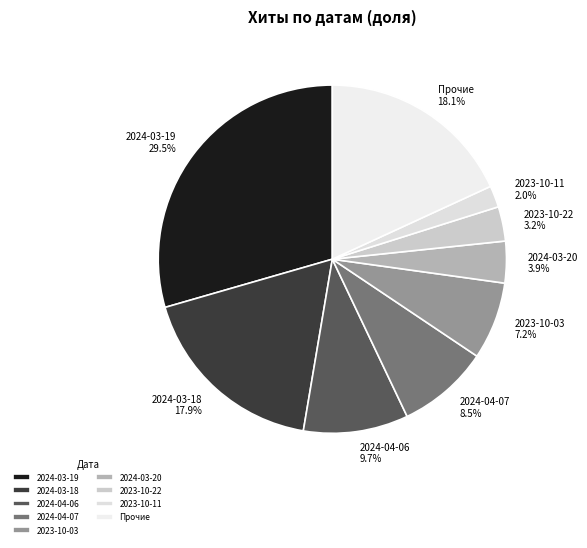

Which slice is the largest?

2024-03-19